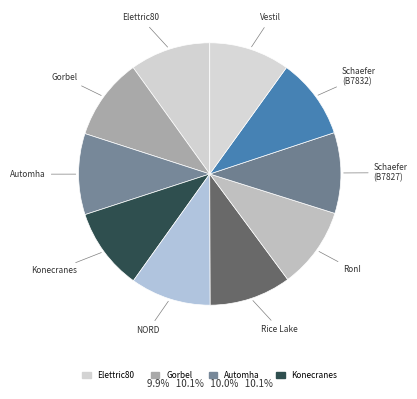

How many segments does this pie chart have?

10